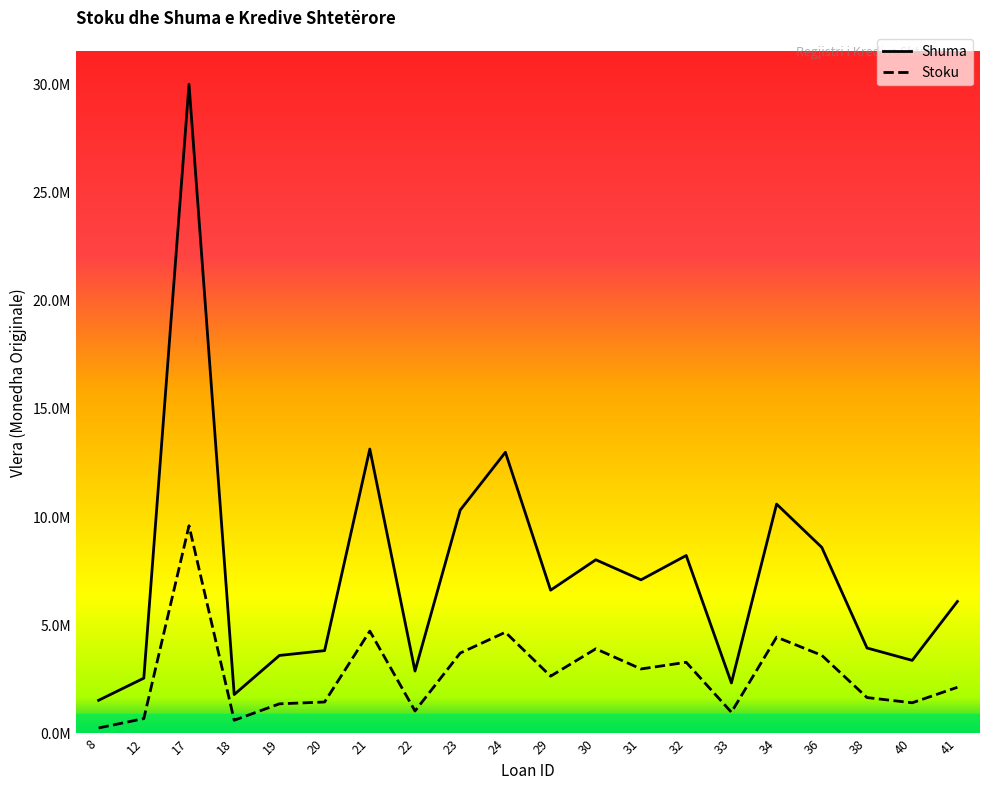

Which series has the largest range (max minus min)?

Shuma